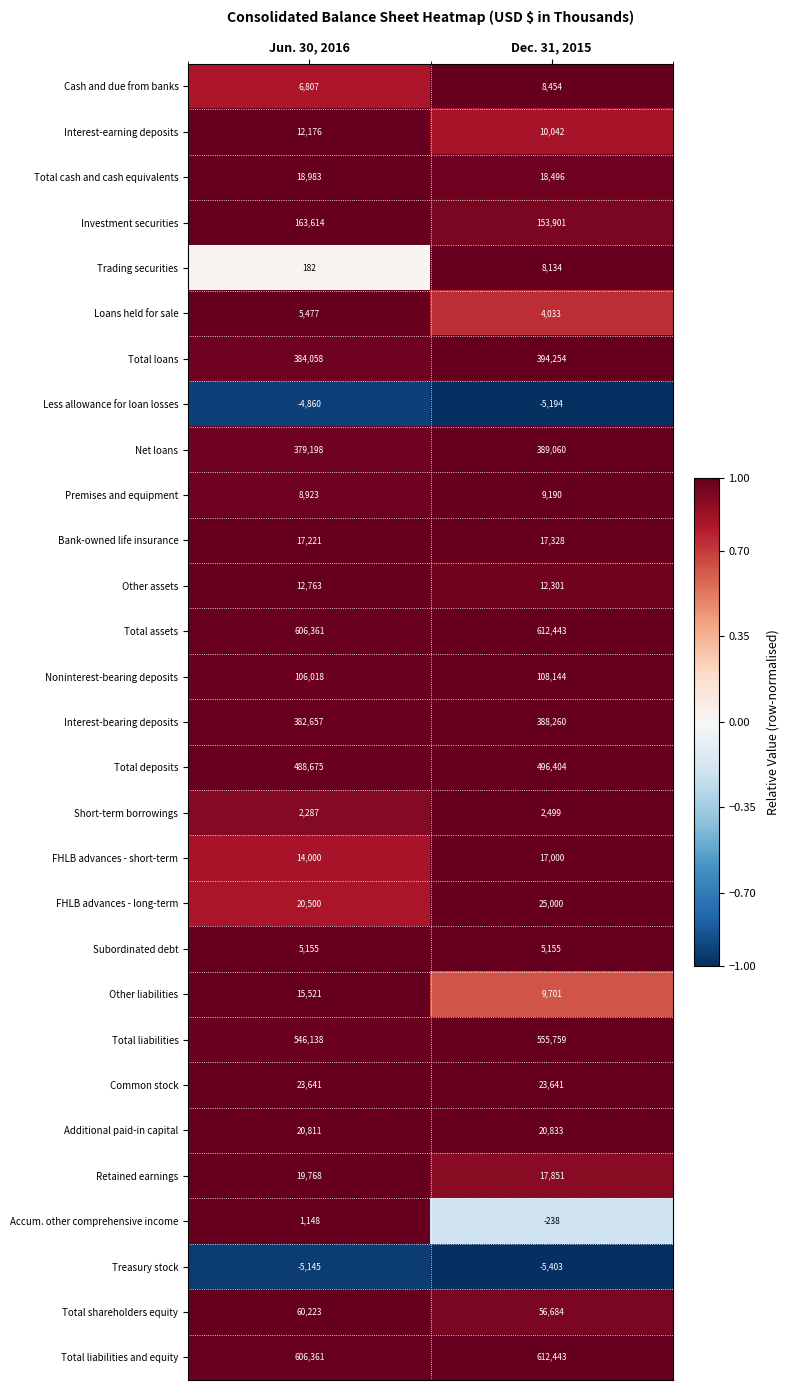

At which label is Total liabilities and equity closest to 609402?

Jun. 30, 2016